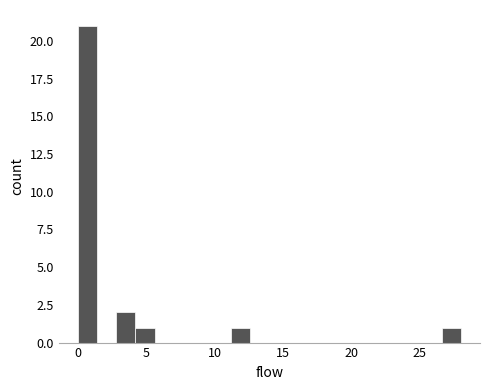

Read against the x-axis, roughly where is the centre of the tallest bar?

0.5